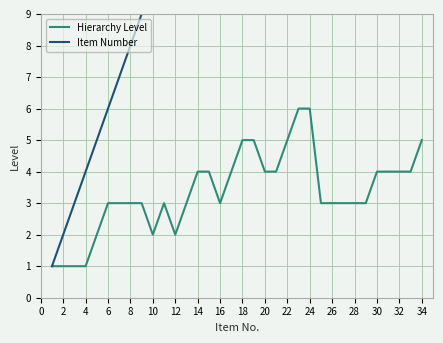

True or false: Item Number and Hierarchy Level intersect in this chart.

False